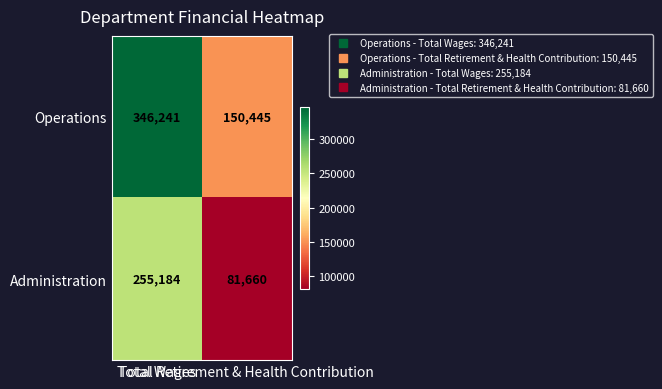

List the series in order of their peak value, highest first.

Operations, Administration